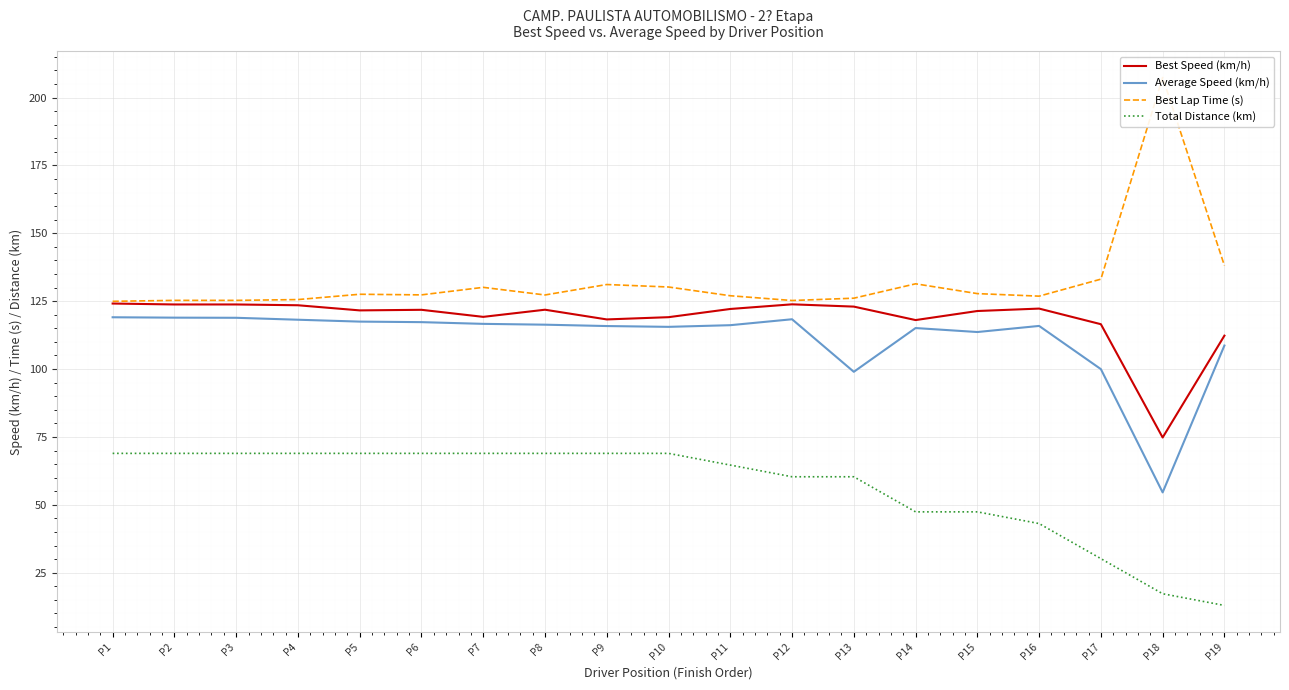

Where is the first local maximum for Best Lap Time (s)?

P2